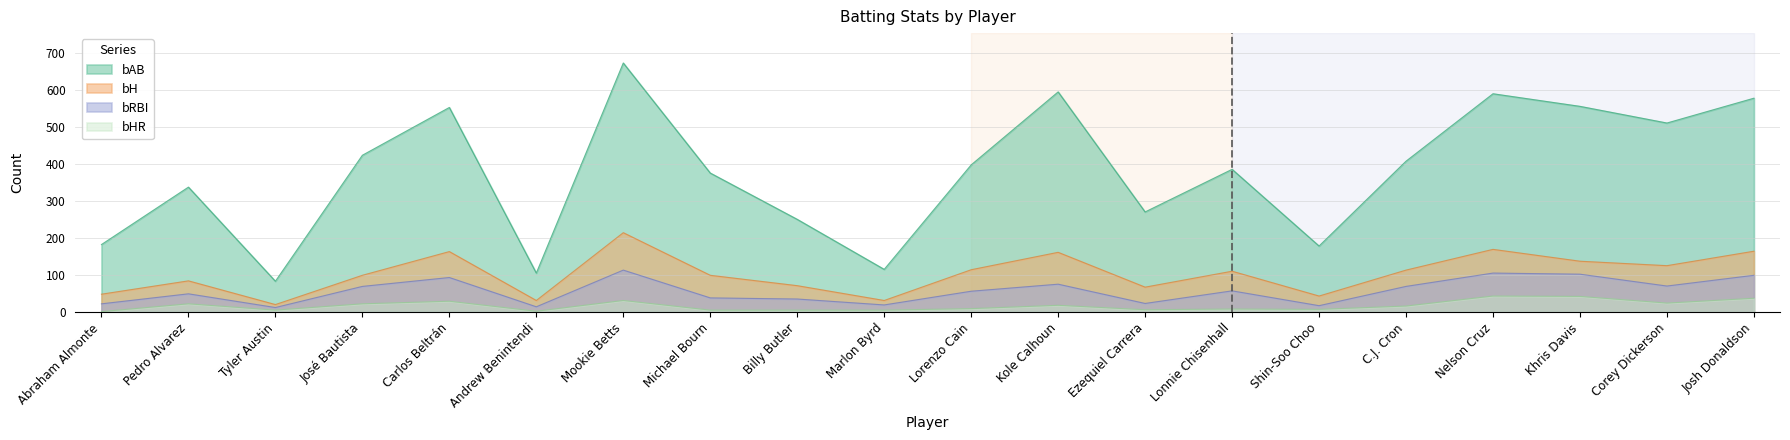

Is it true that bHR equals 8 at Lonnie Chisenhall?

True